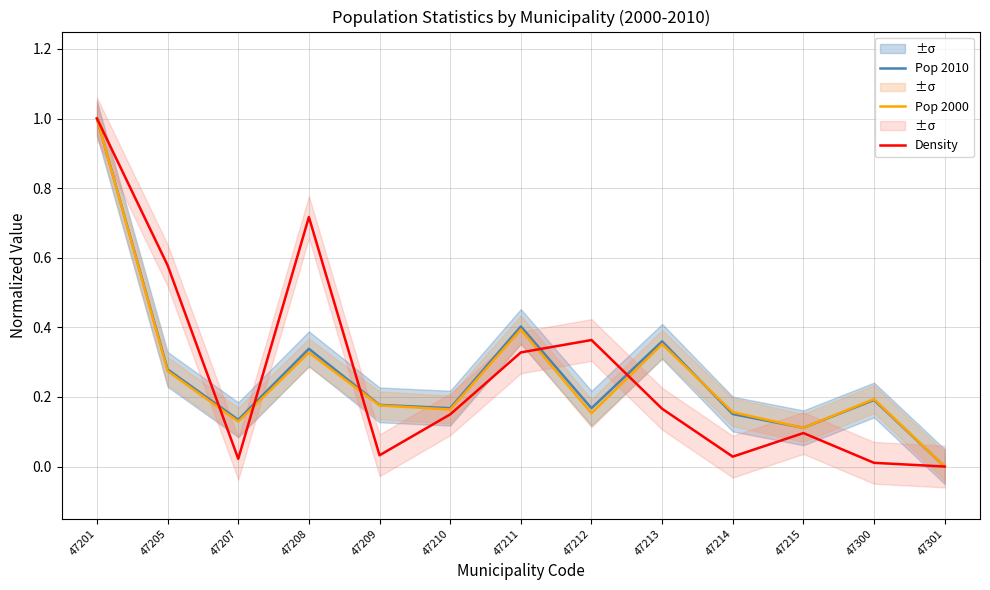

List the series in order of their overall mean, lowest first.

Pop 2000, Pop 2010, Density